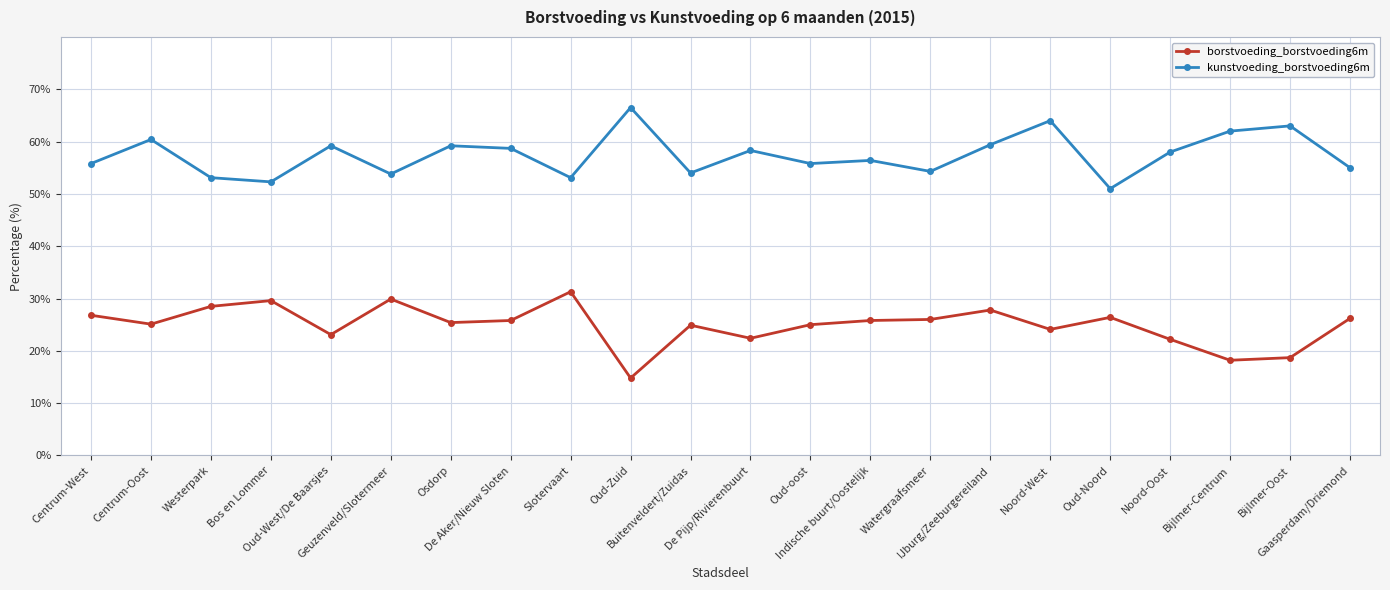

What is the average value of the borstvoeding_borstvoeding6m series?

24.9